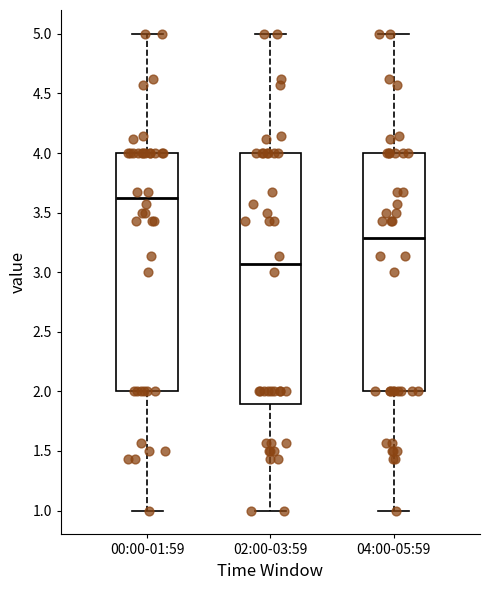

Reading left to right, read every box against the y-axis: the position of its median line, the range the box covers, and the ends of its whiskers. The values are not printed on the chart, so give them approximately, as read against the axis.

00:00-01:59: median 3.60, box 2.00 to 4.00, whiskers 1.00 to 5.00
02:00-03:59: median 3.05, box 1.90 to 4.00, whiskers 1.00 to 5.00
04:00-05:59: median 3.30, box 2.00 to 4.00, whiskers 1.00 to 5.00